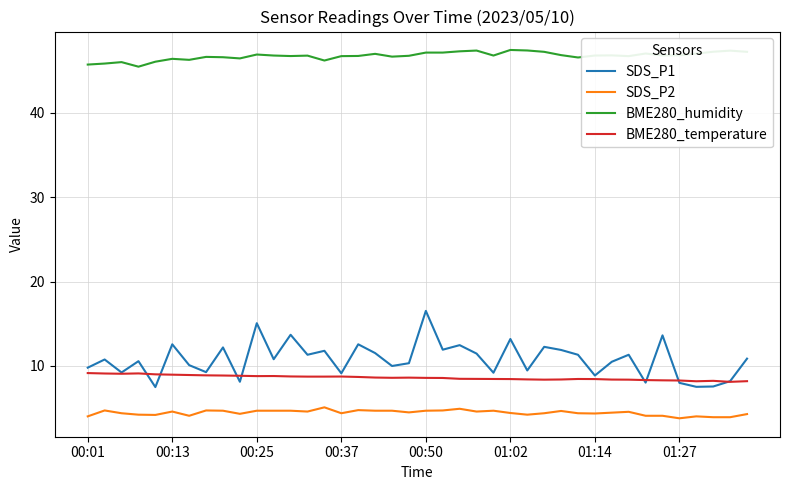

True or false: BME280_humidity and SDS_P1 cross at least once.

False